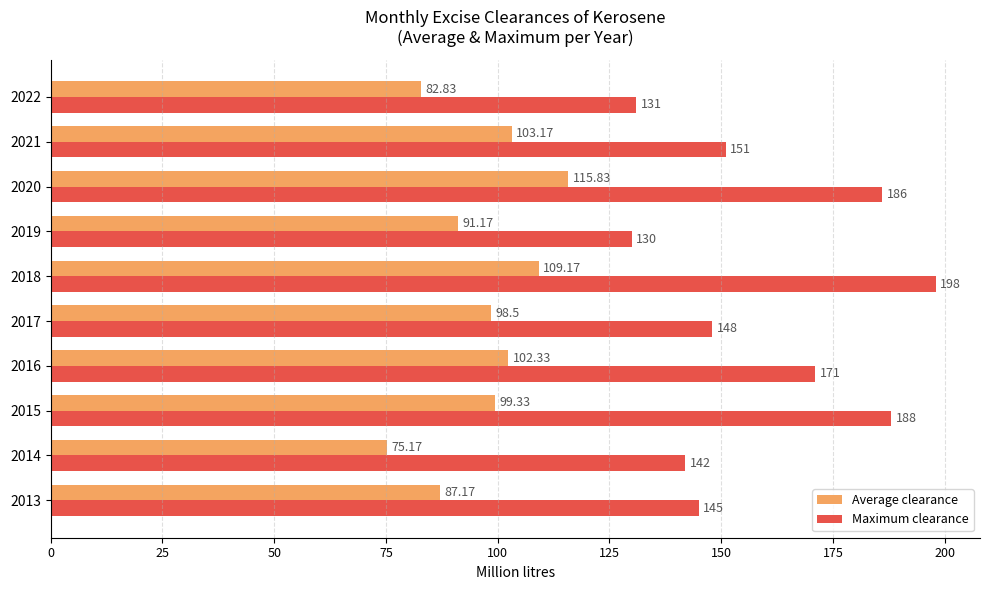

At which category is the sum across all series the highest?

2018